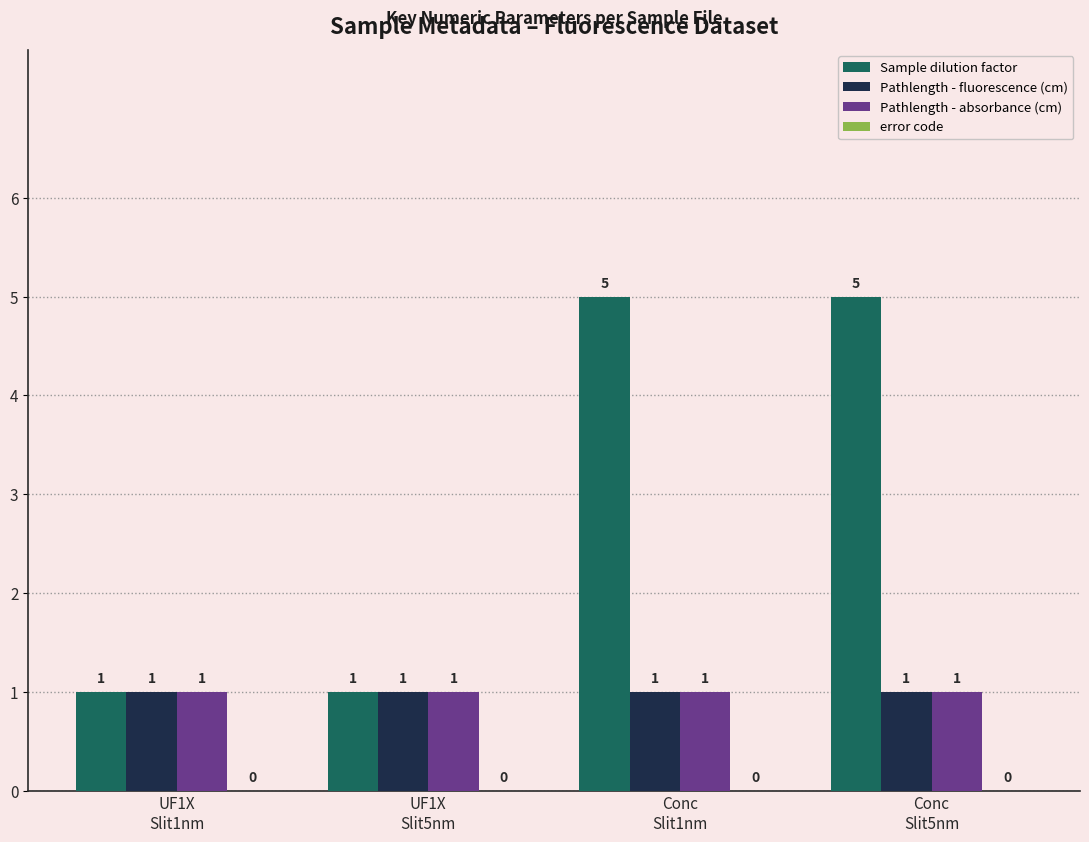

What position from the left is UF1X
Slit1nm?

1